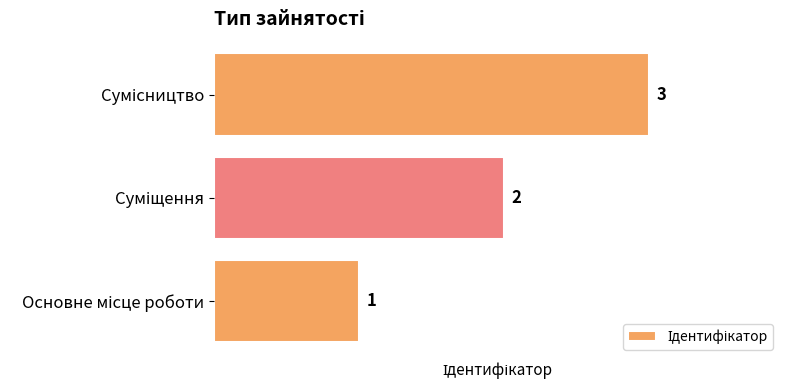

Is it true that the value at Основне місце роботи is 1?

True